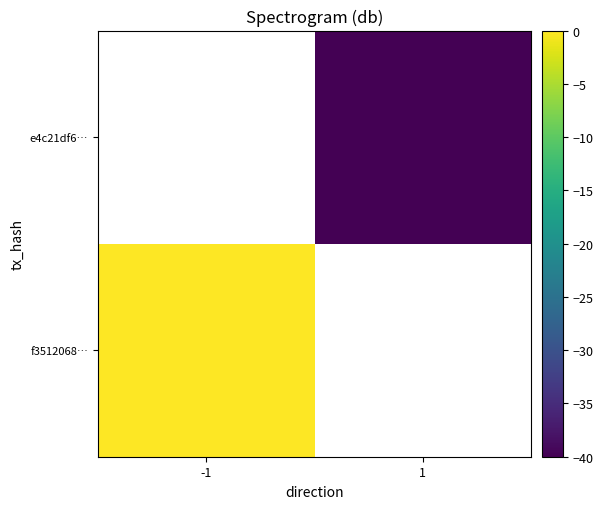

Rank the categories by f3512068… value from lowest to highest.

-1, 1